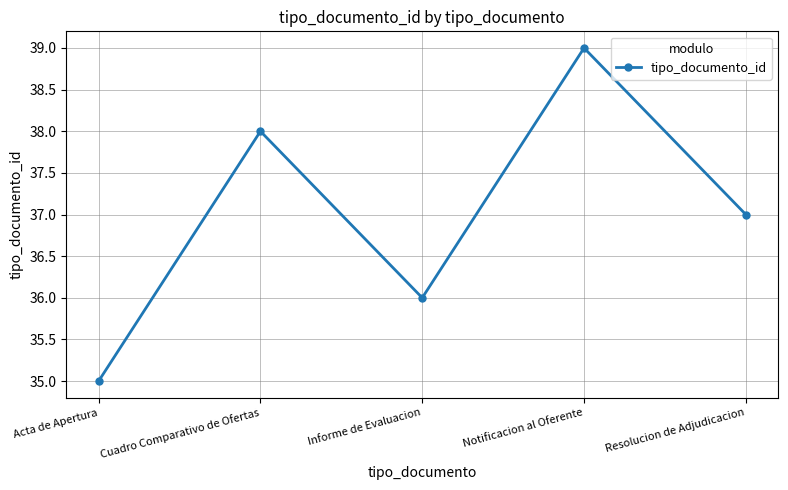

What is the smallest value displayed?

35